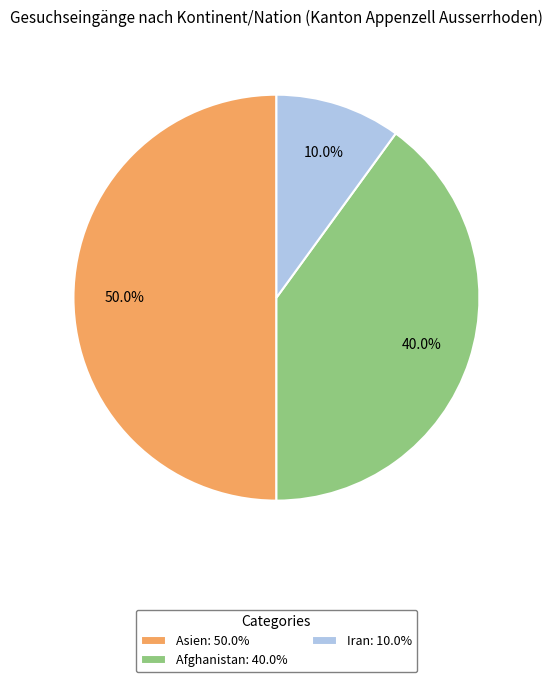

Rank the categories by value from highest to lowest.

Asien: 50.0%, Afghanistan: 40.0%, Iran: 10.0%